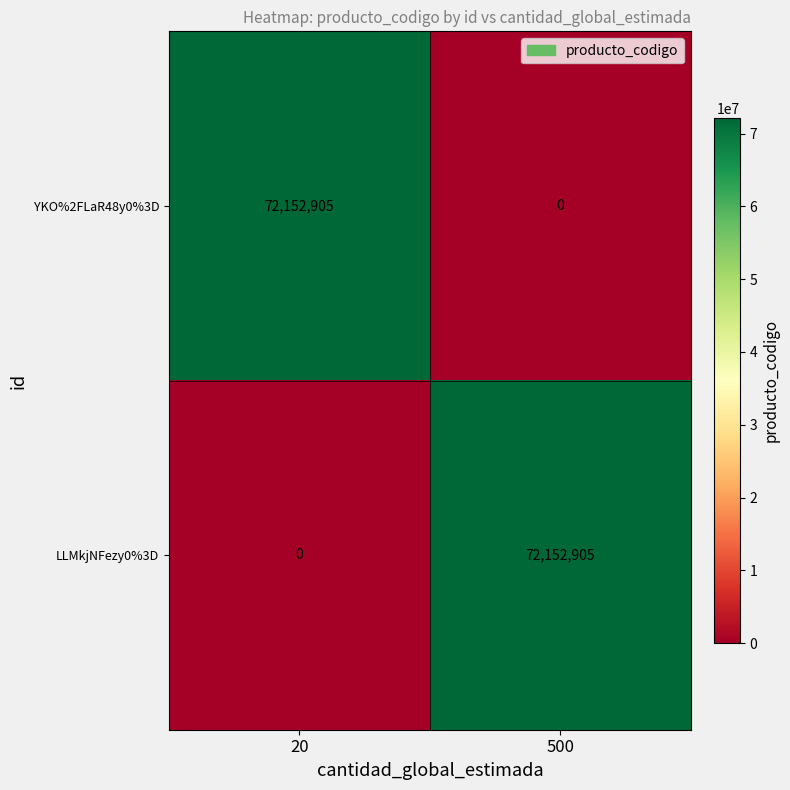

The value of LLMkjNFezy0%3D at 500 is 26638291. True or false?

False